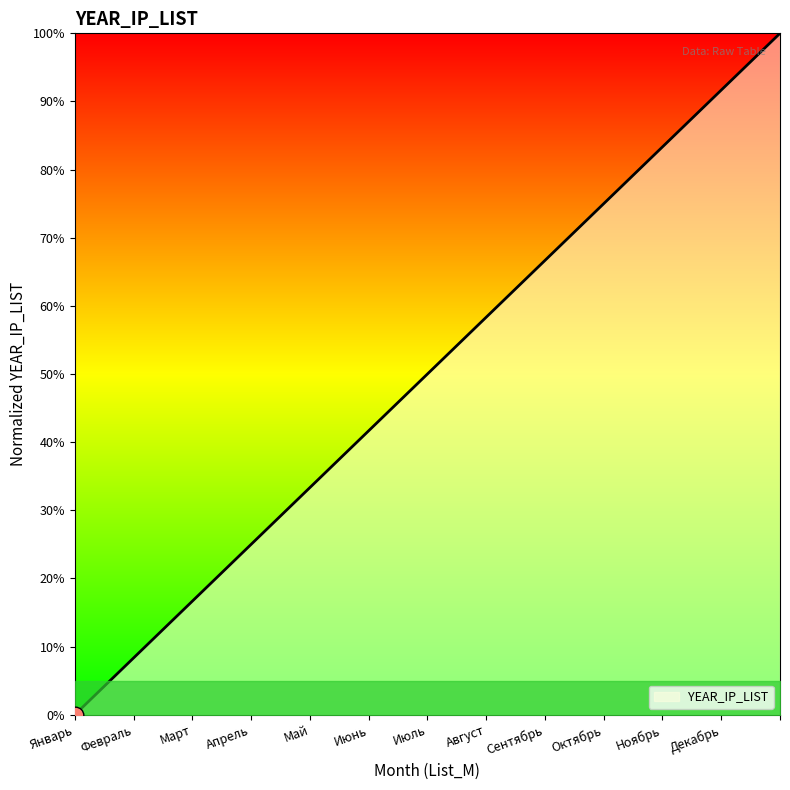

What is the greatest value displayed?

100.0